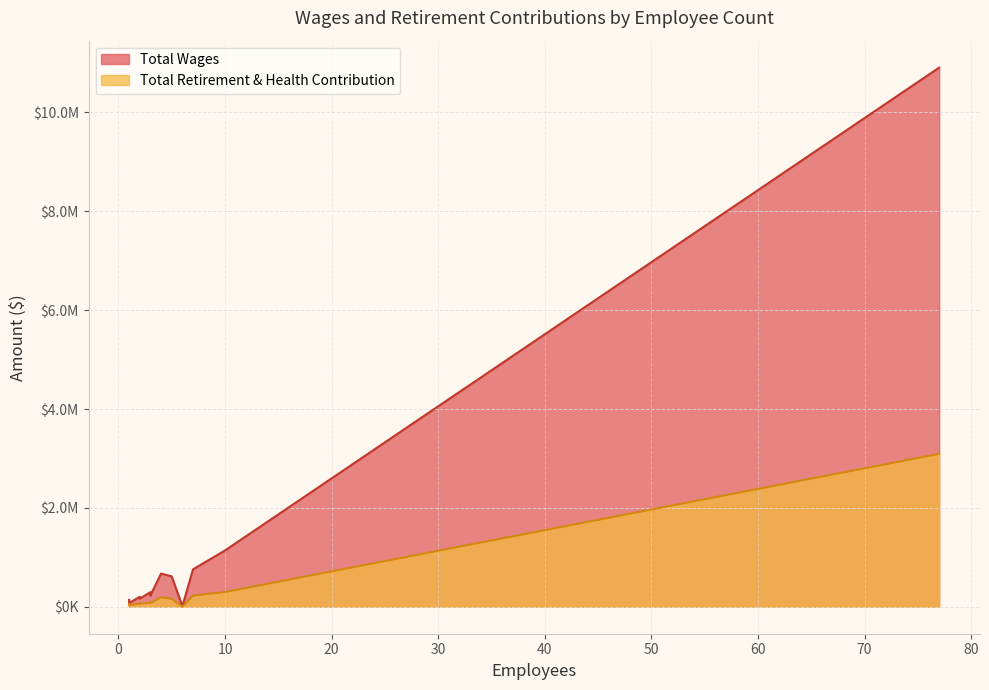

The Total Wages series shows 202129 at 3. True or false?

True